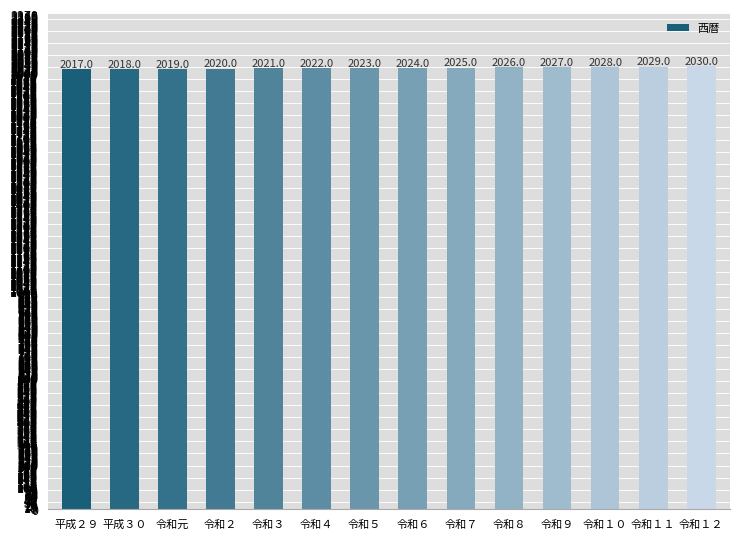

What position from the left is 令和１１?

13